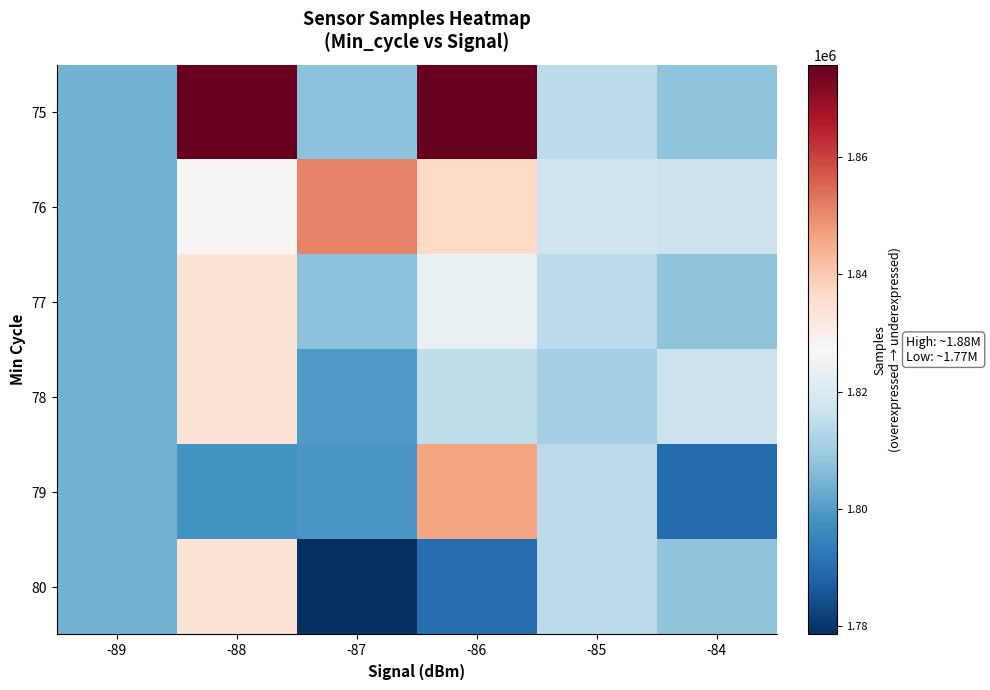

What is the spread (max minus min) of values at -85?

6253.0